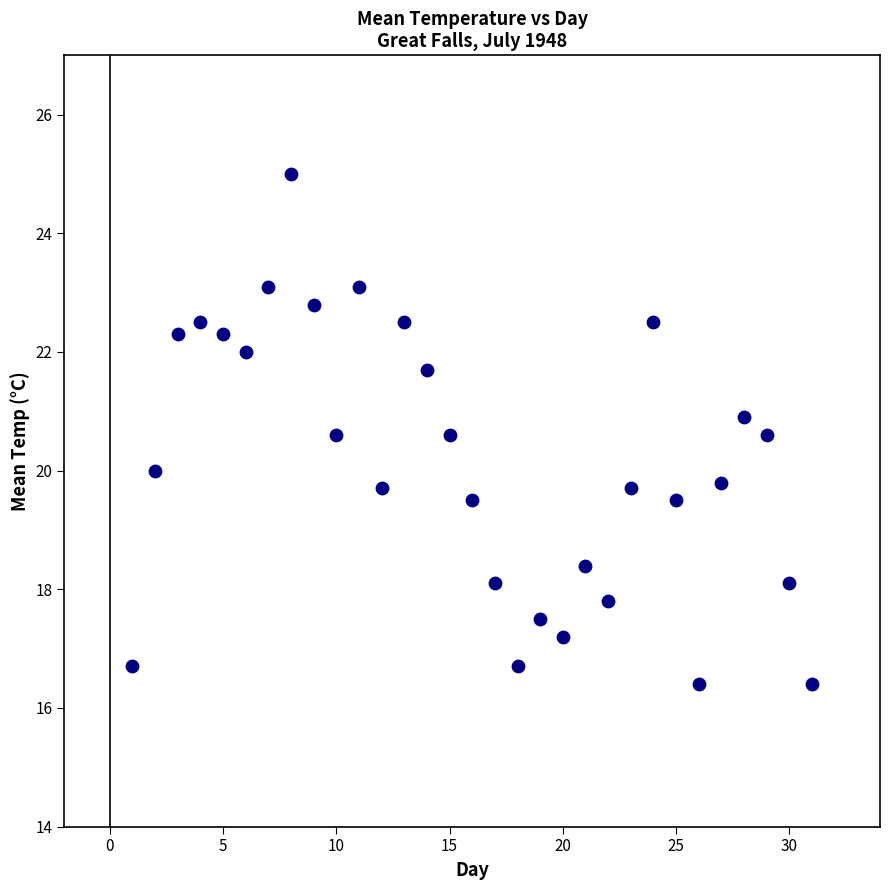

What is the range of Y values (max minus min)?

8.6